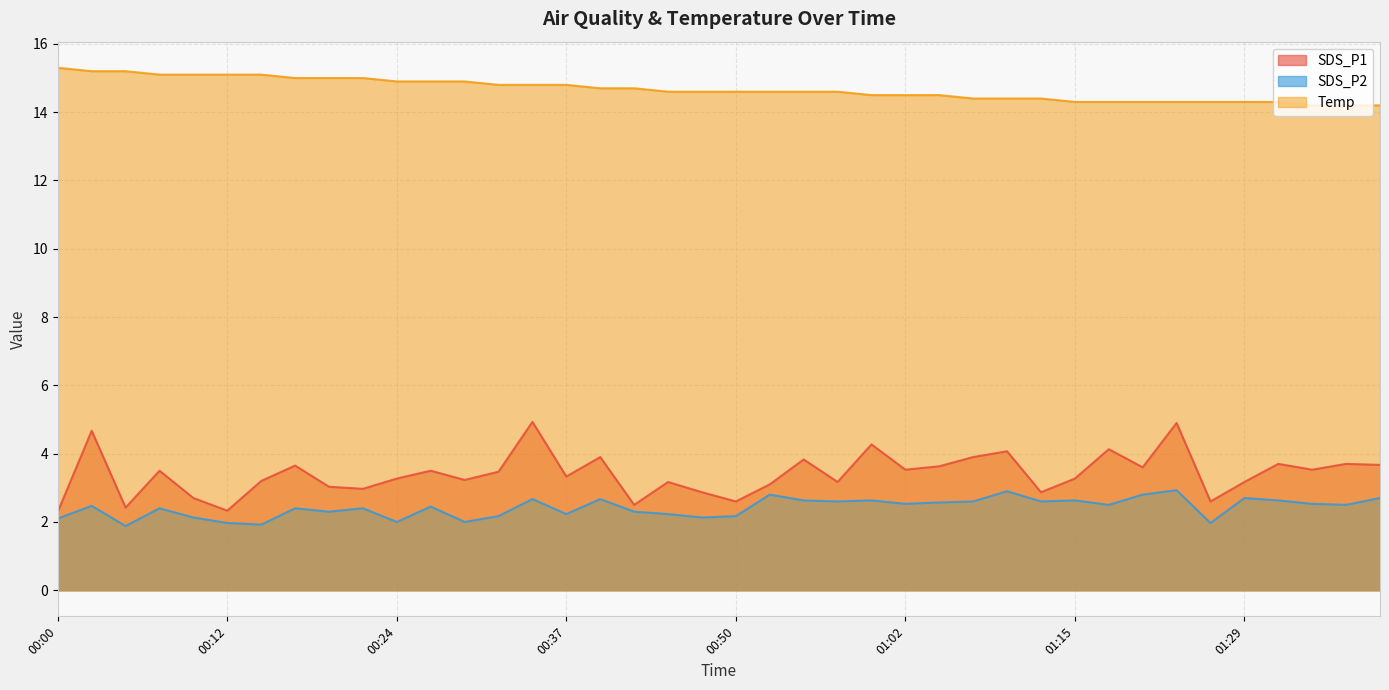

What is the sum of all SDS_P2 values?

96.7